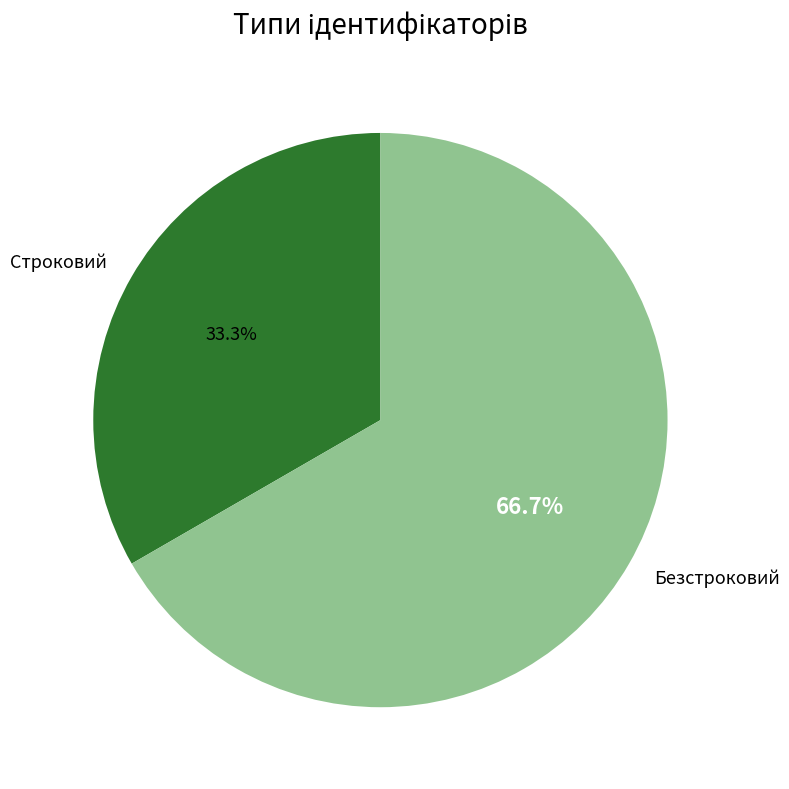

Does any single category account for the majority?

Yes